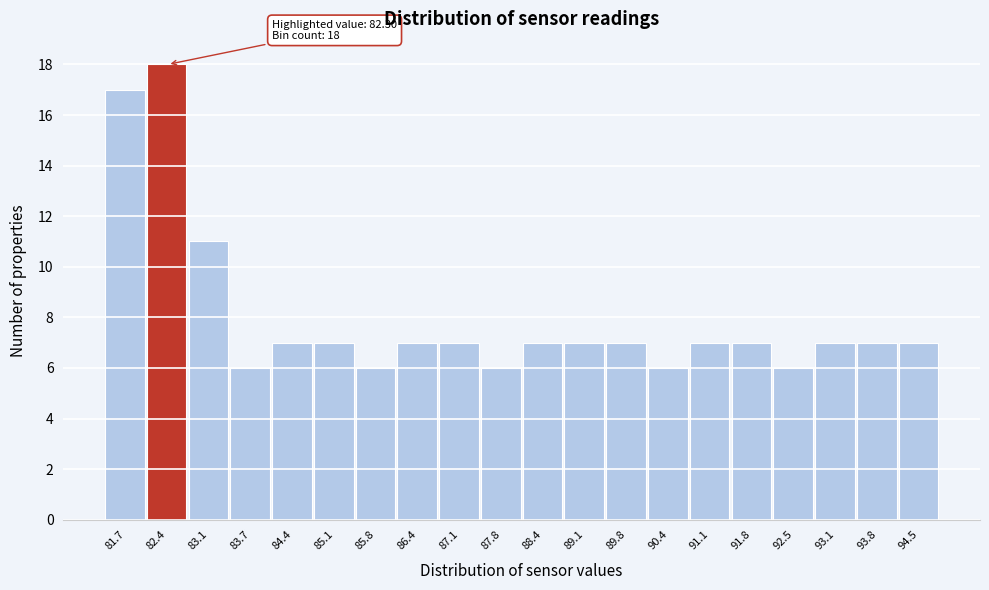

Which range on the x-axis has the tallest bar?

82.07 to 82.74